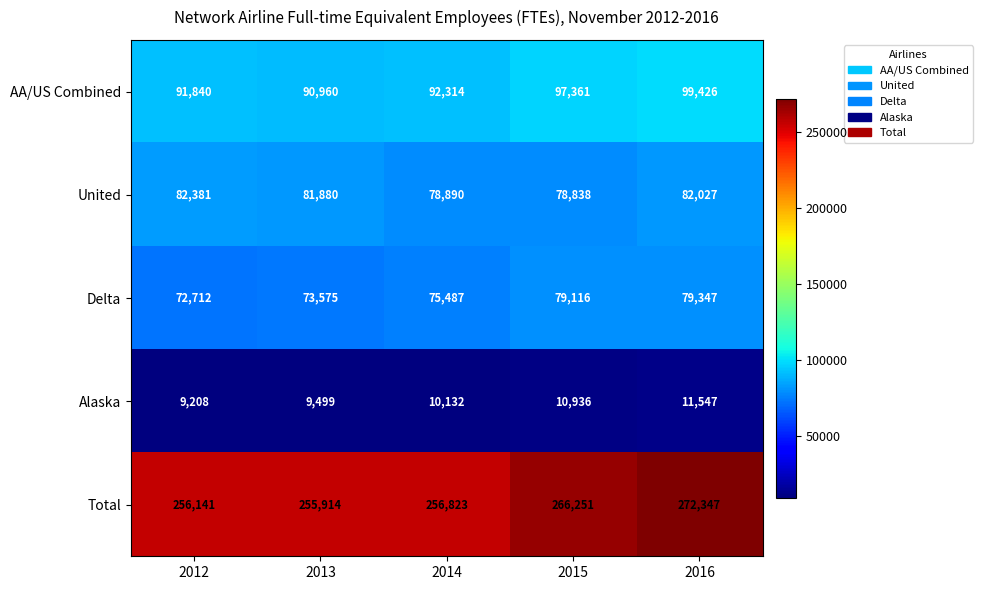

True or false: Total has a value of 256823 at 2014.

True